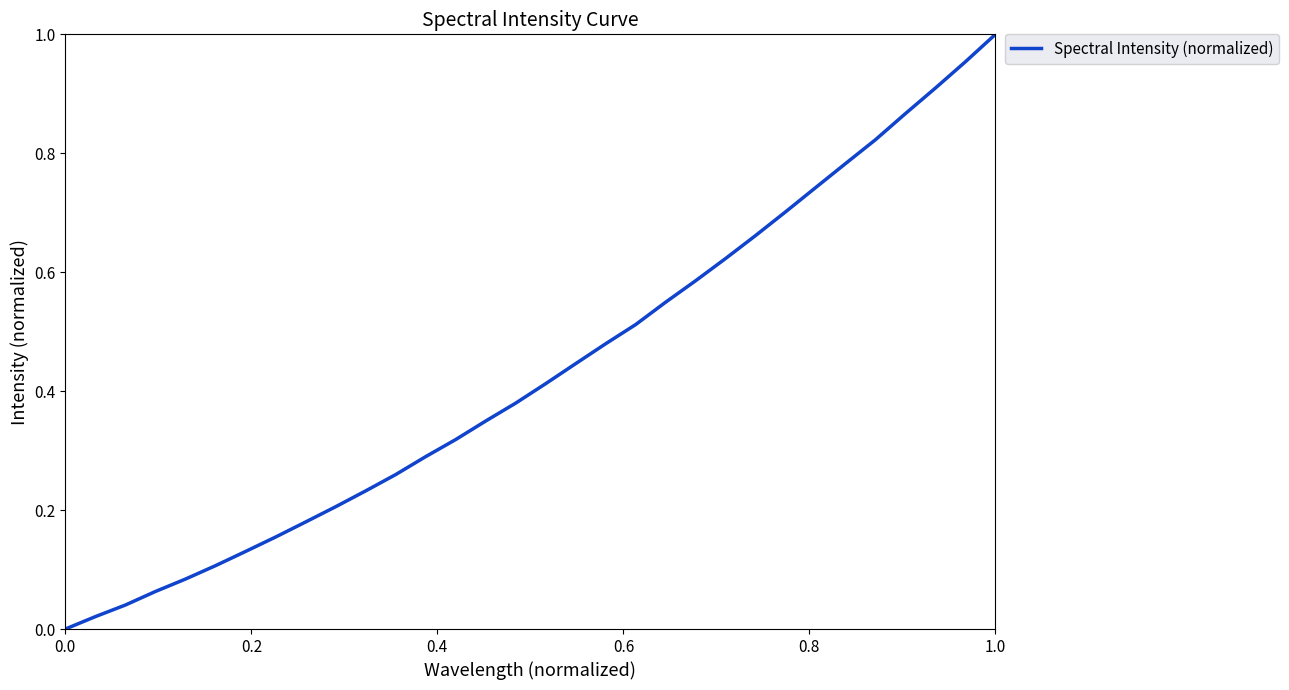

Is this an area chart (filled region under the line)?

No